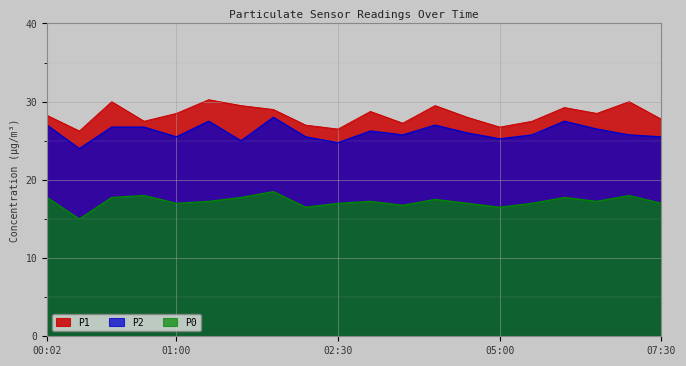

Which category has the highest value across all series?

01:14